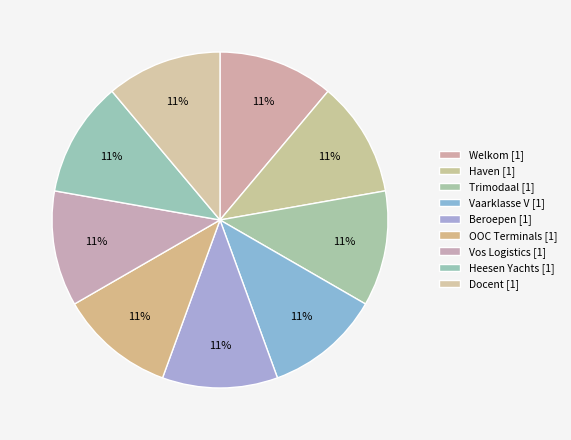

True or false: Welkom accounts for 6% of the total.

False